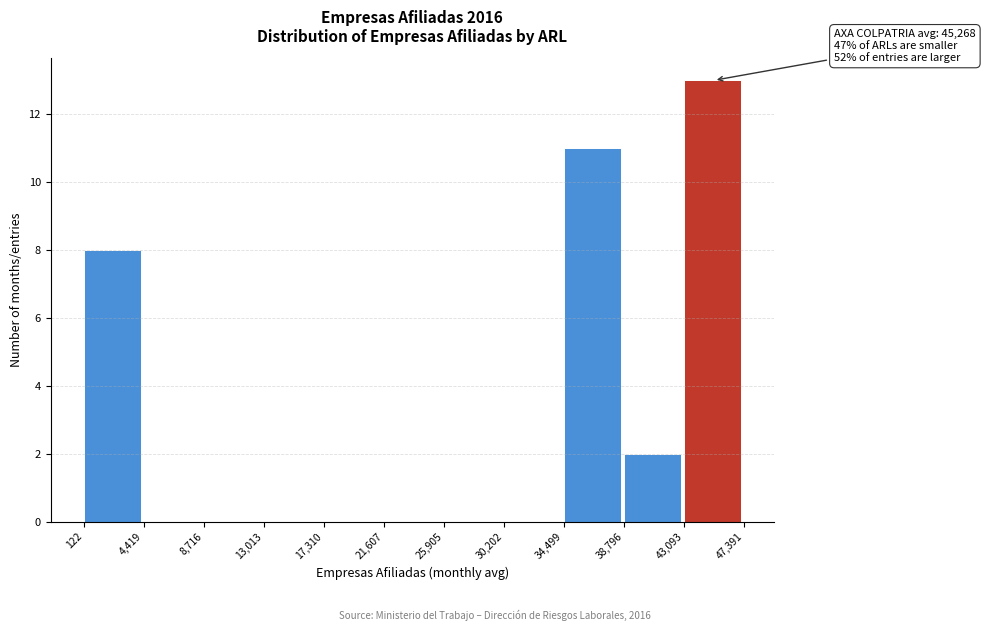

Over which range of the x-axis is the bar tallest?

43,093 to 47,391